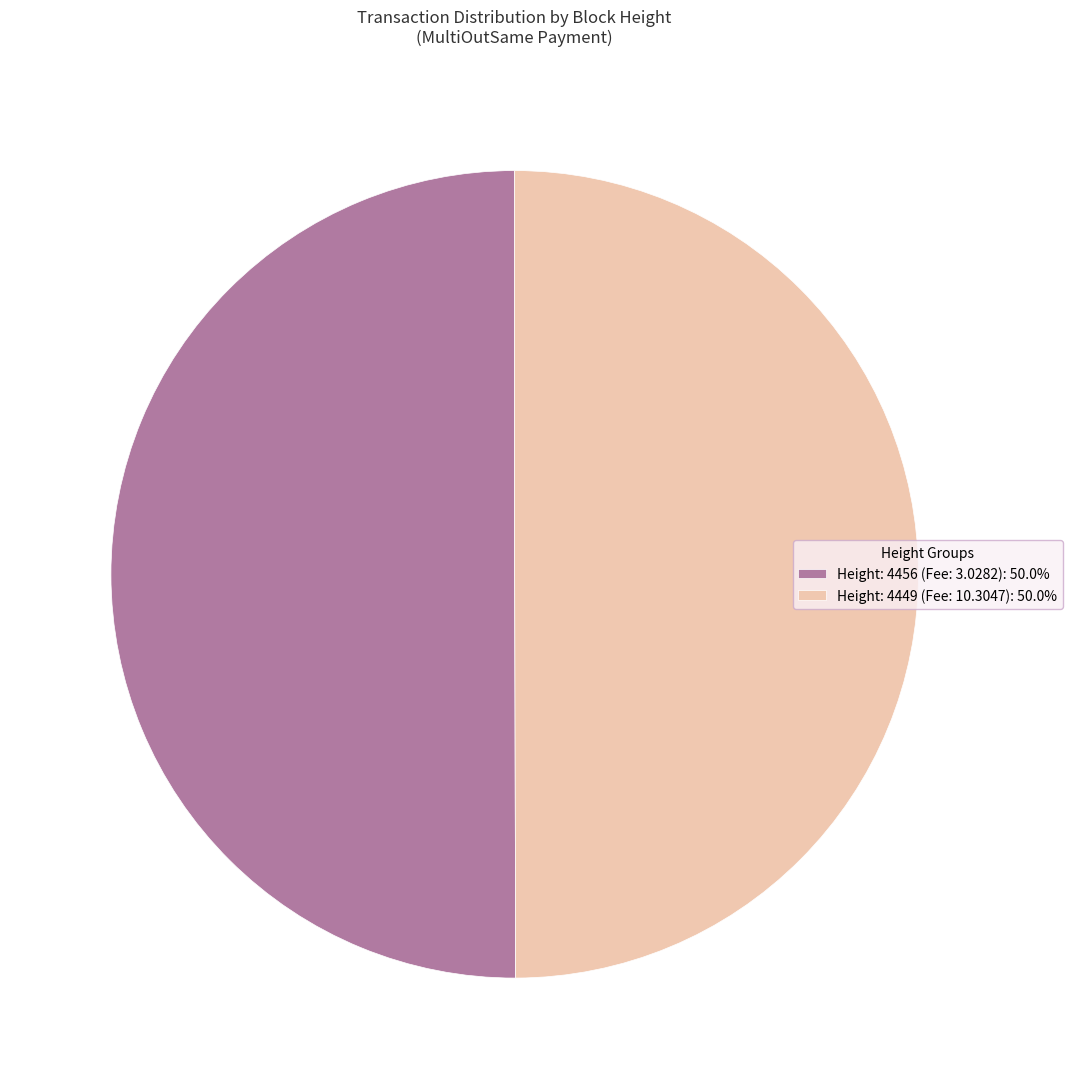

Is the sum of Height: 4456 (Fee: 3.0282): 50.0% and Height: 4449 (Fee: 10.3047): 50.0% greater than half?

Yes